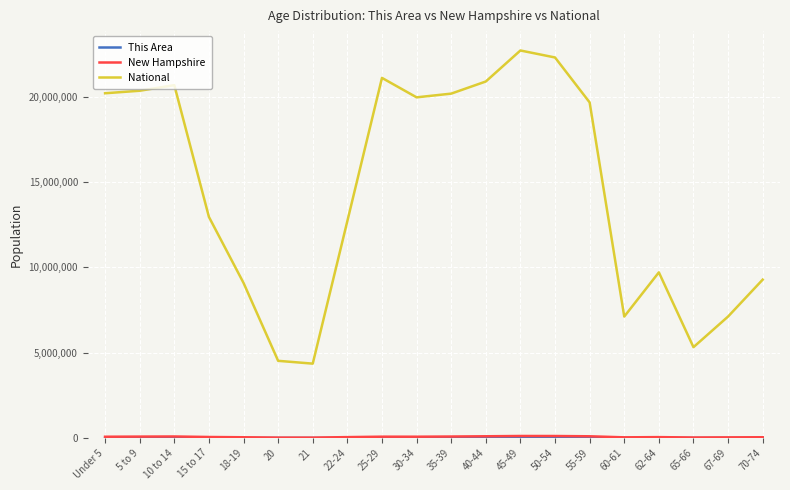

Between 15 to 17 and 50-54, which series saw the biggest shift?

National